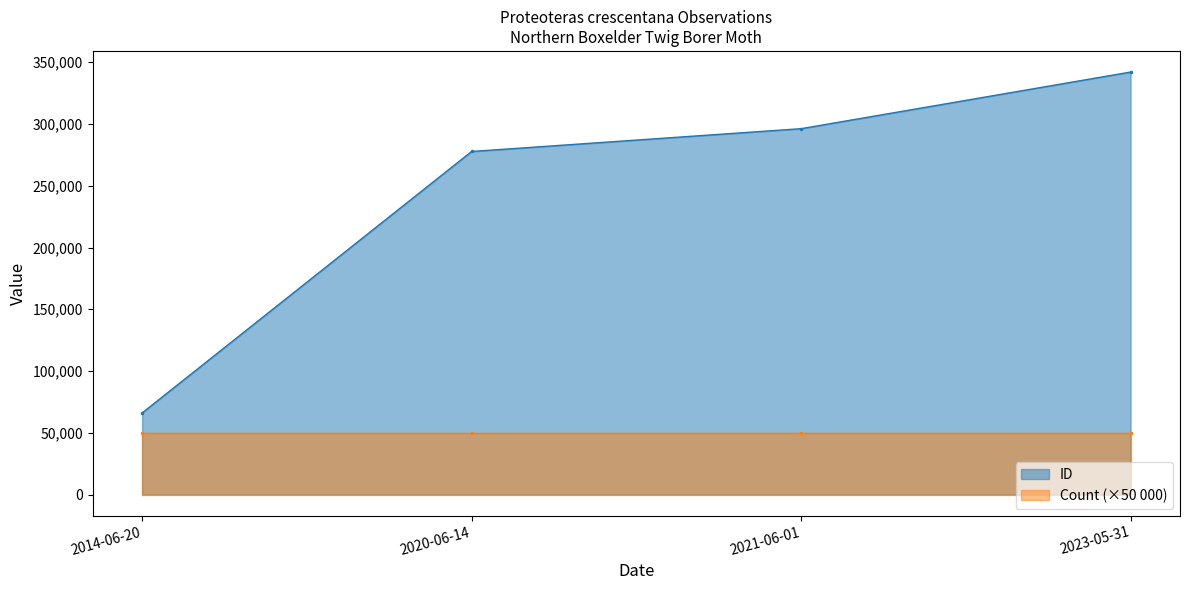

Where does the data first go above 296225?

2023-05-31